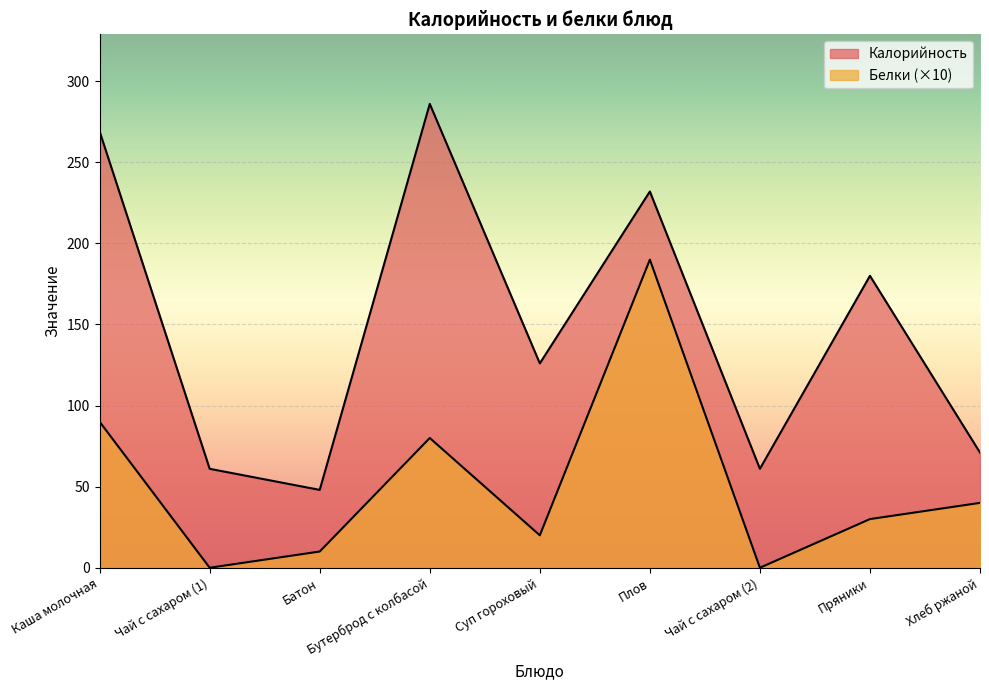

Which category has the lowest value across all series?

Чай с сахаром (1)